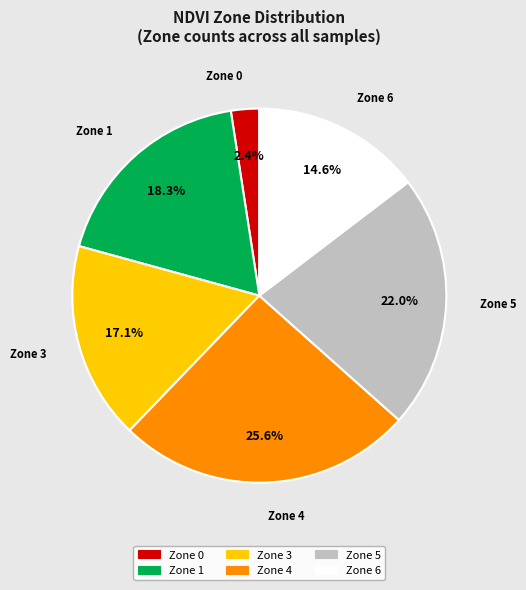

How many segments does this pie chart have?

6